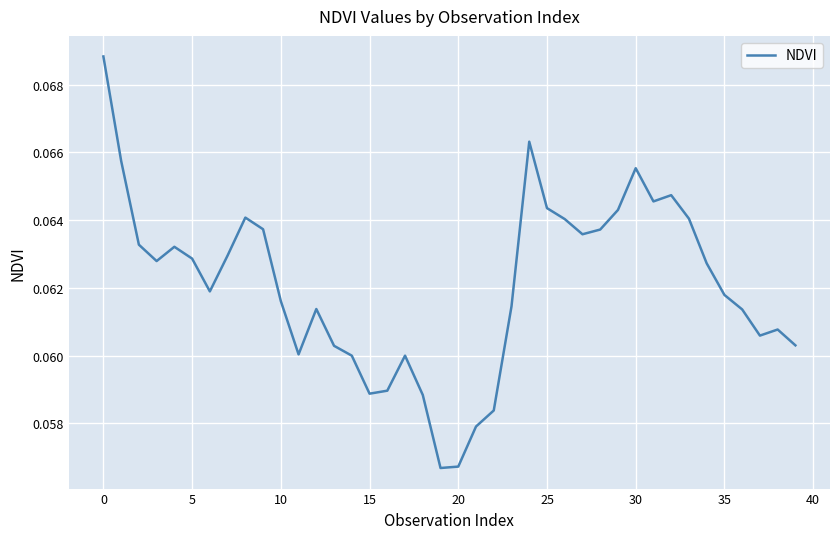

Count the number of data series in this chart.

1